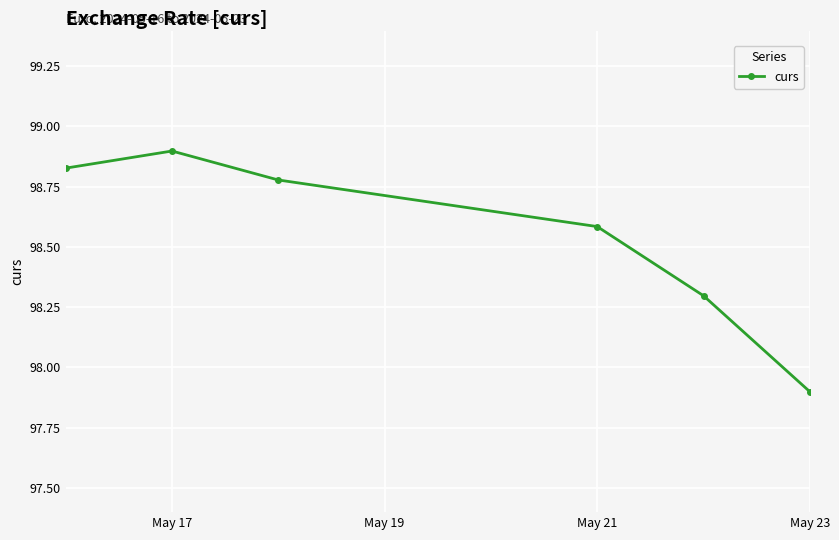

How many values are between 98 and 99?

5